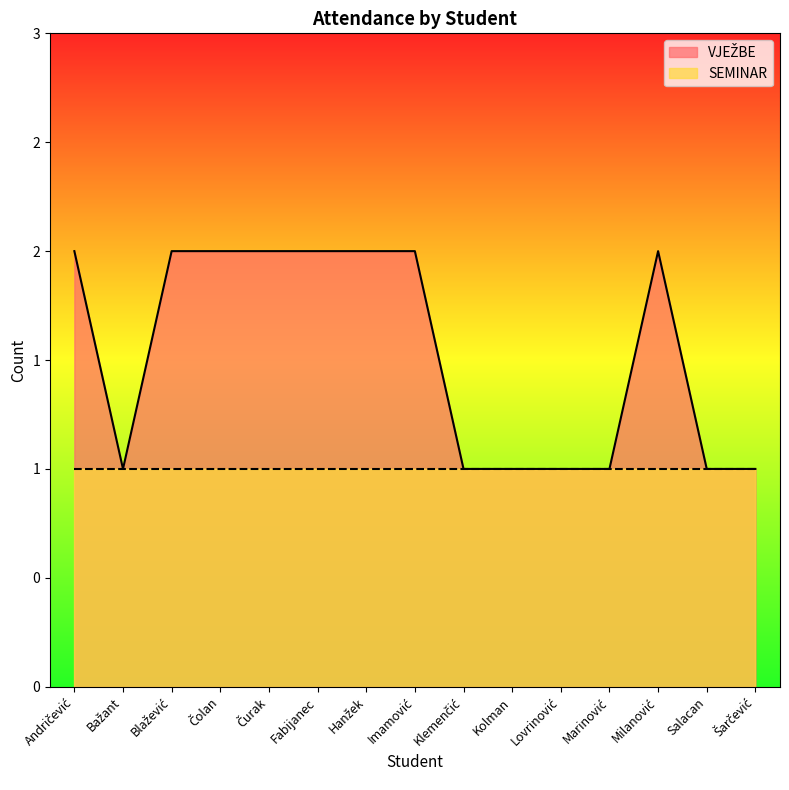

Where is the first local maximum?

Milanović